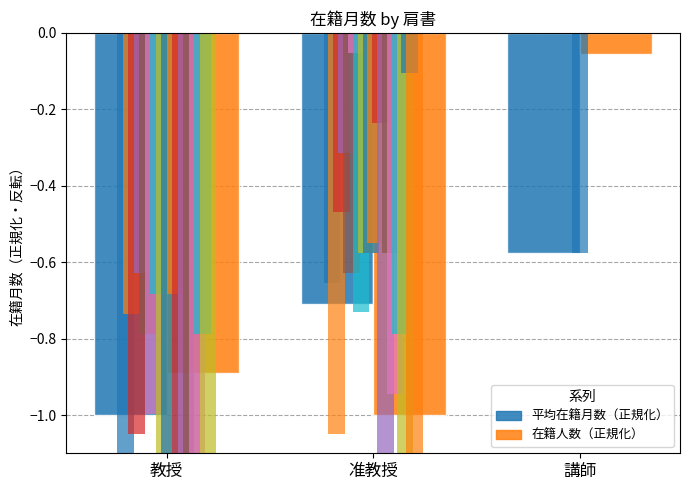

Are the bars horizontal?

No